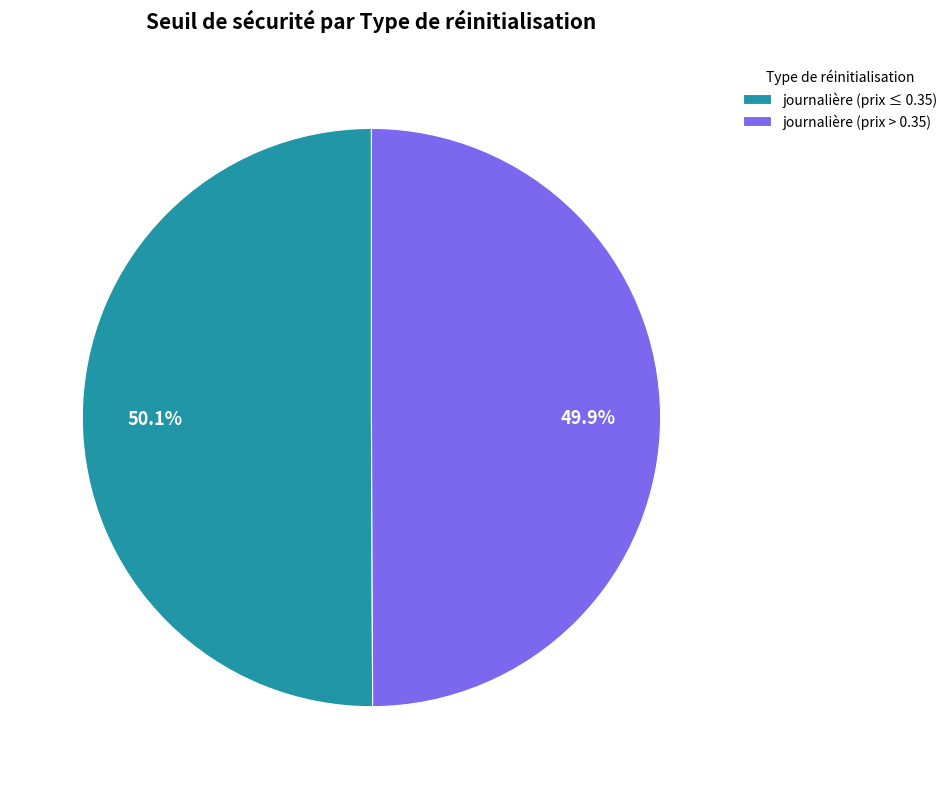

Combined, do journalière (prix ≤ 0.35) and journalière (prix > 0.35) account for over 50%?

Yes